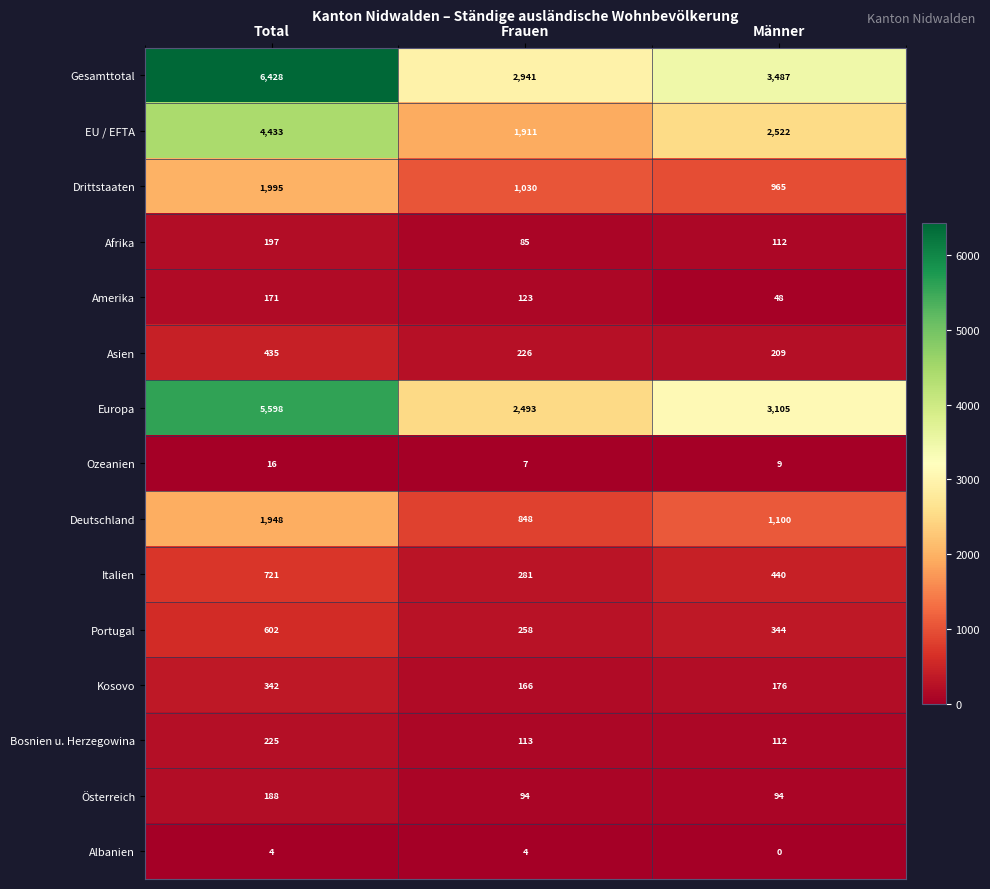

Which series has the largest total across all categories?

Gesamttotal